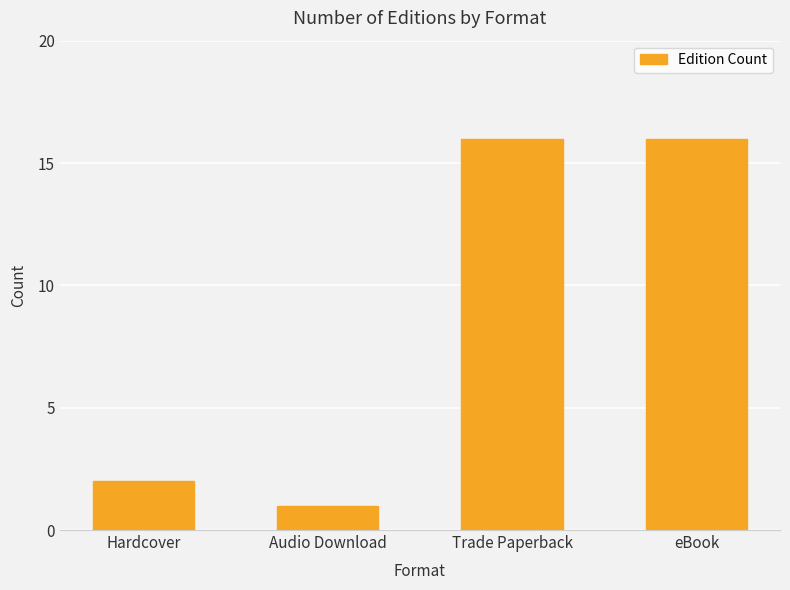

What is the sum of the values at Audio Download and Trade Paperback?

17